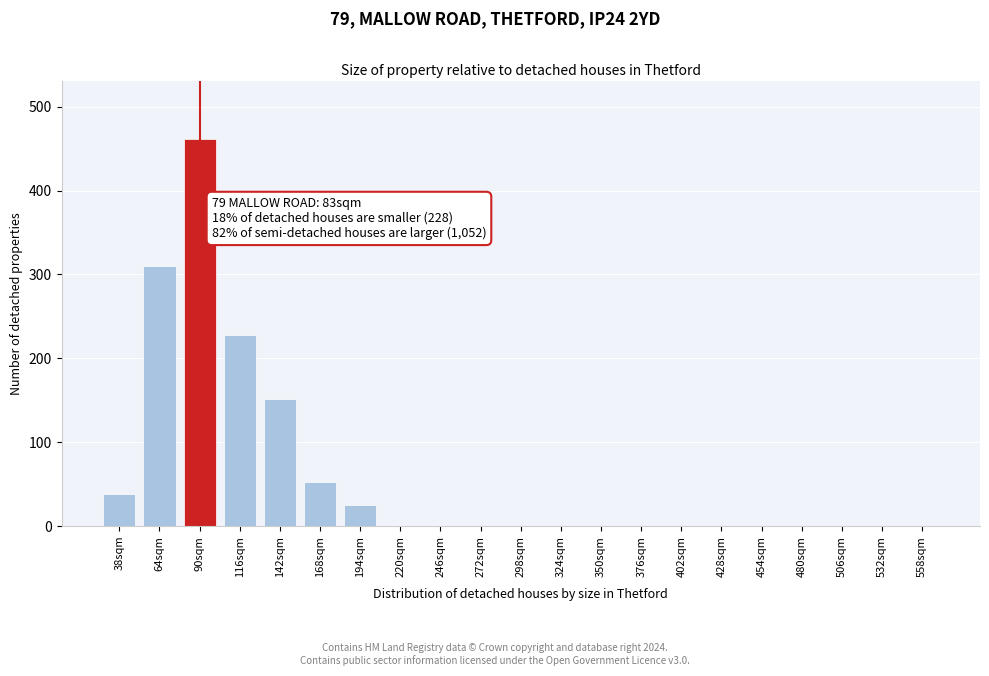

Reading left to right, extract all data points from this chart.

38sqm=38	64sqm=310	90sqm=462	116sqm=228	142sqm=152	168sqm=52	194sqm=25	220sqm=0	246sqm=0	272sqm=0	298sqm=0	324sqm=0	350sqm=0	376sqm=0	402sqm=0	428sqm=0	454sqm=0	480sqm=0	506sqm=0	532sqm=0	558sqm=0